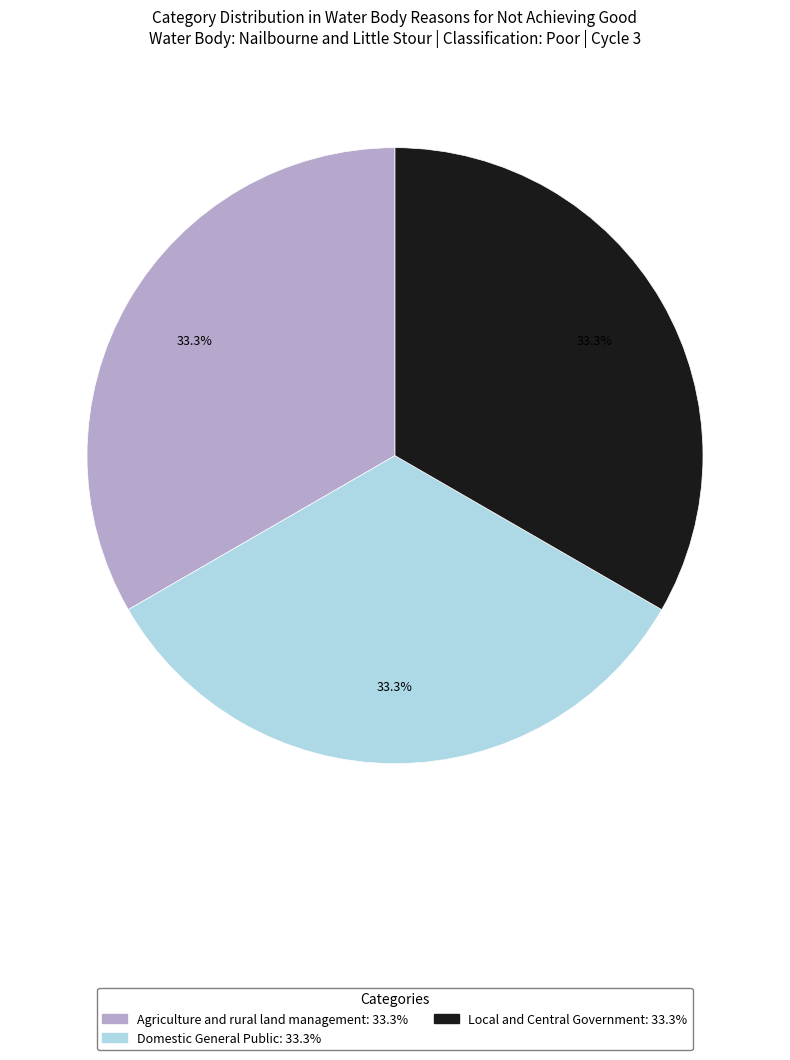

To the nearest percent, what is the average slice percentage?

33%